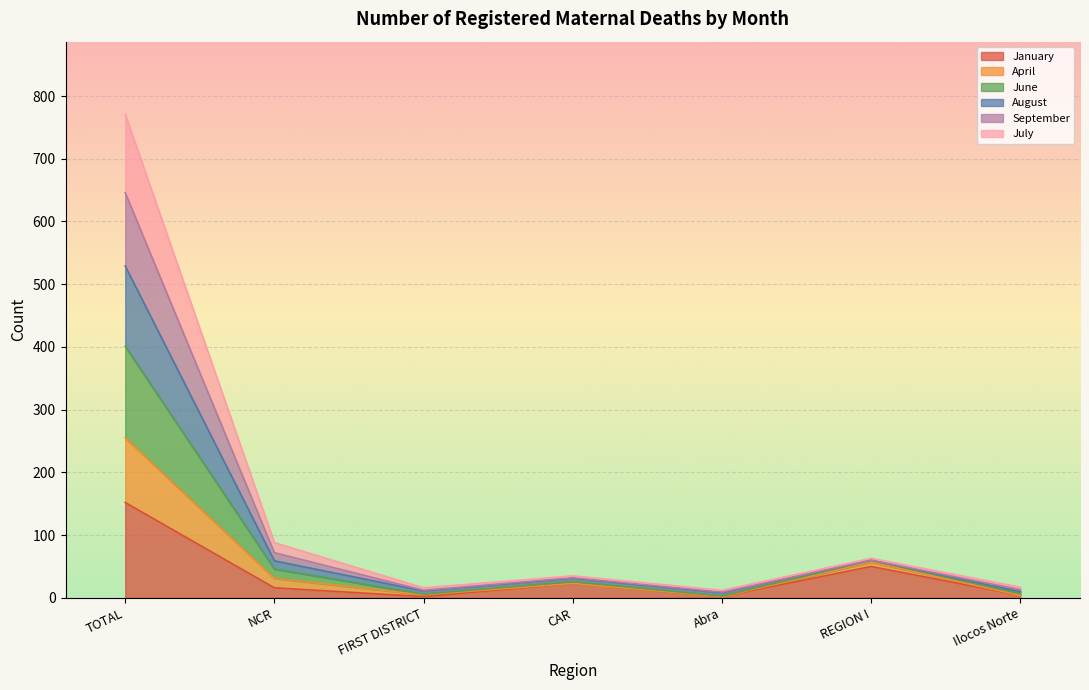

Between Abra and Ilocos Norte, which series saw the biggest shift?

April